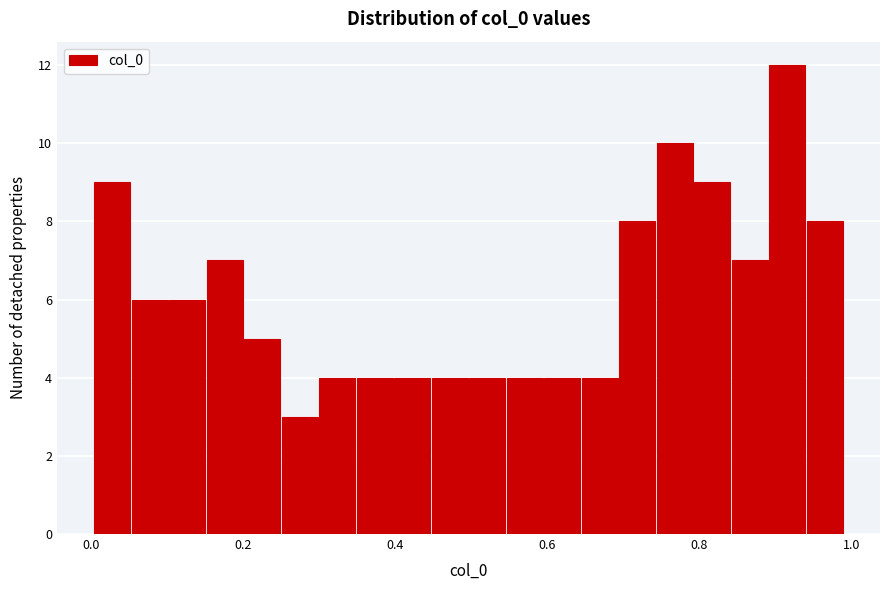

Around what value on the x-axis is the tallest bar? Give the approximate position of its centre, as read against the axis.

0.92